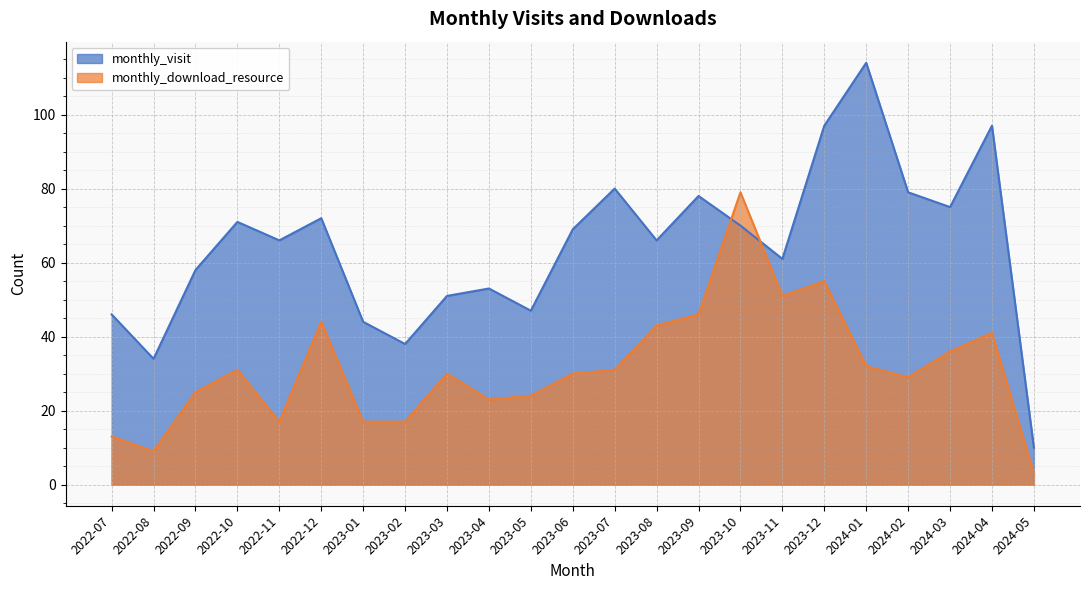

What is the highest value of the monthly_visit series?

114